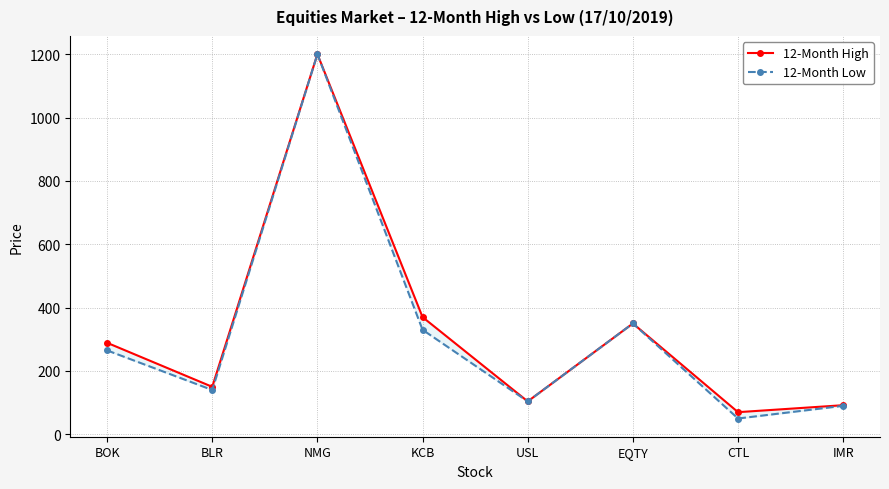

What is the maximum value shown in the chart?

1200